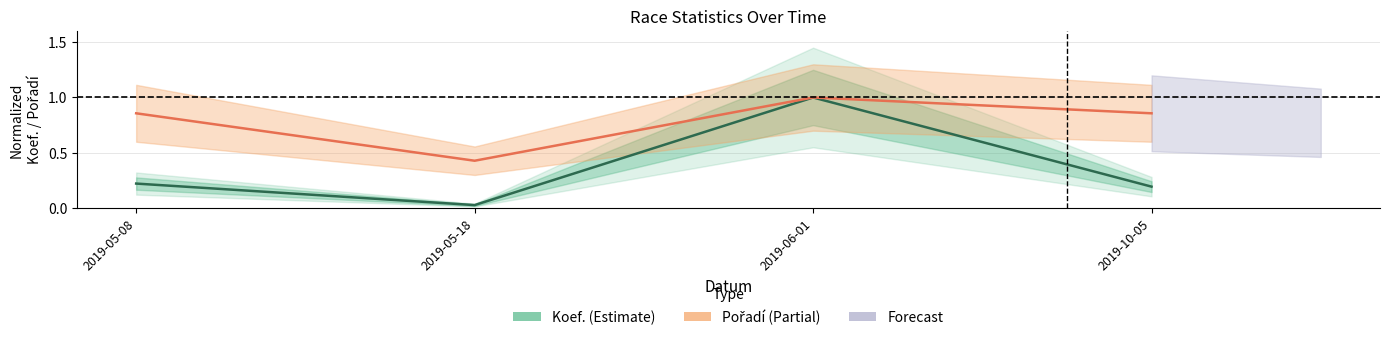

Reading left to right, what are all the values shown in this chart?

Koef.: 0.2	0.0	1.0	0.2
Pořadí: 0.9	0.4	1.0	0.9